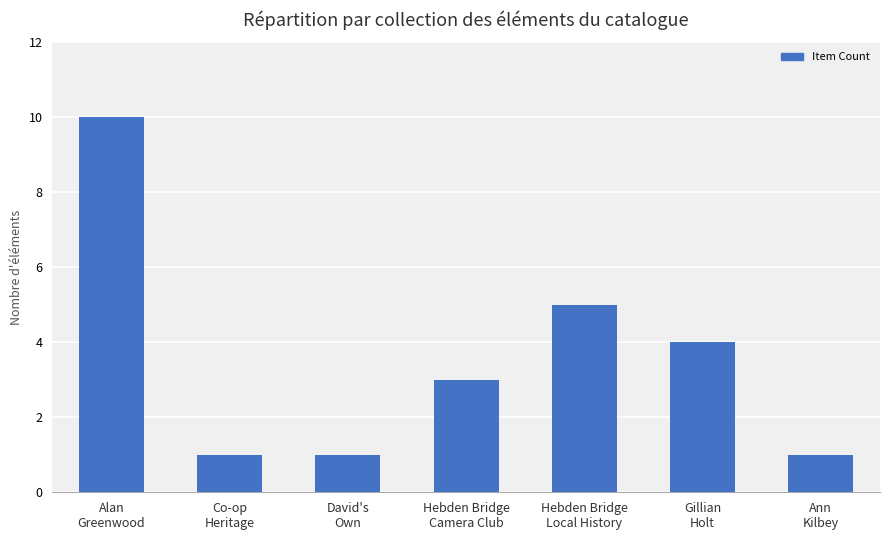

What is the maximum value shown in the chart?

10